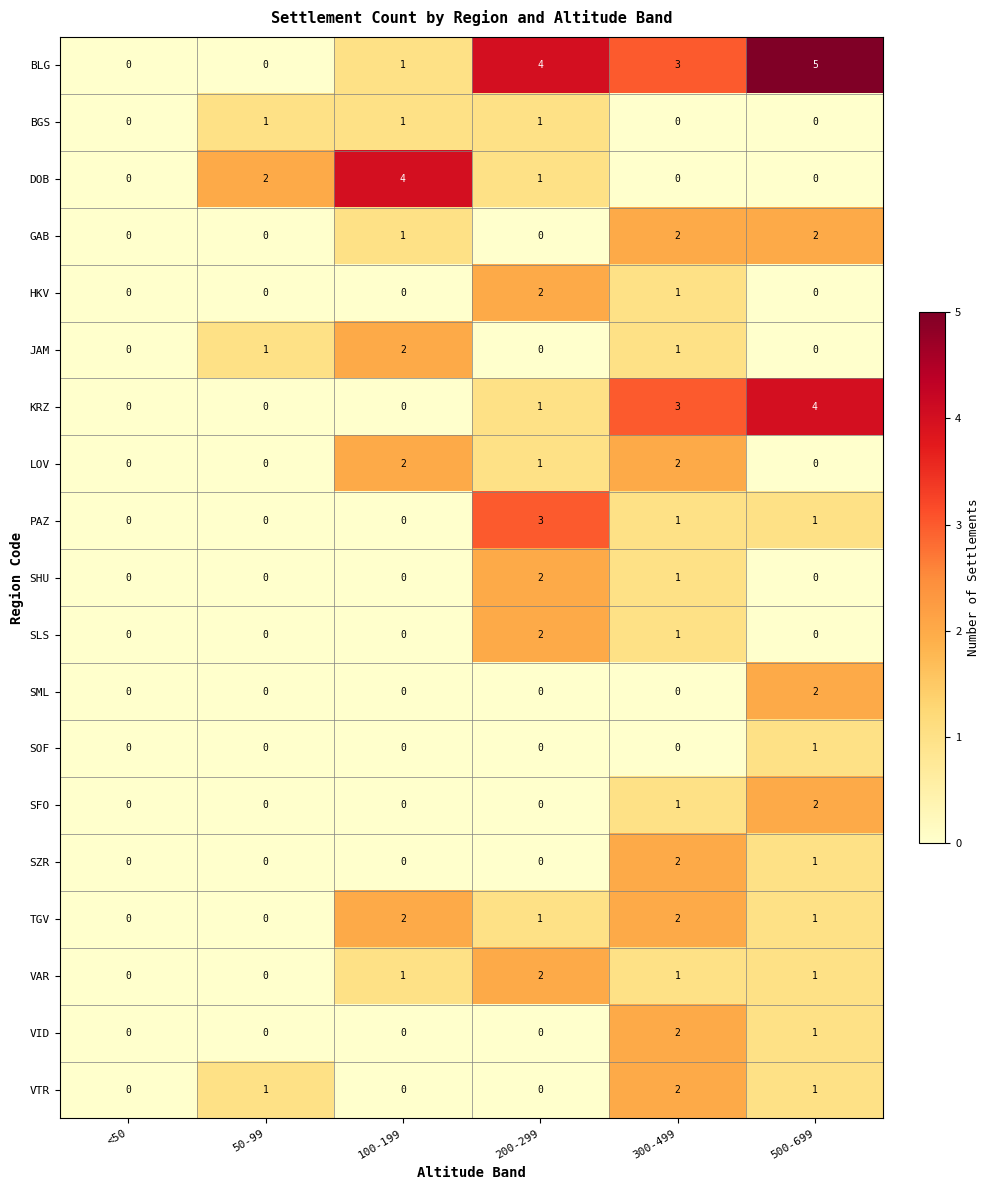

True or false: JAM has a value of 1 at <50.

False